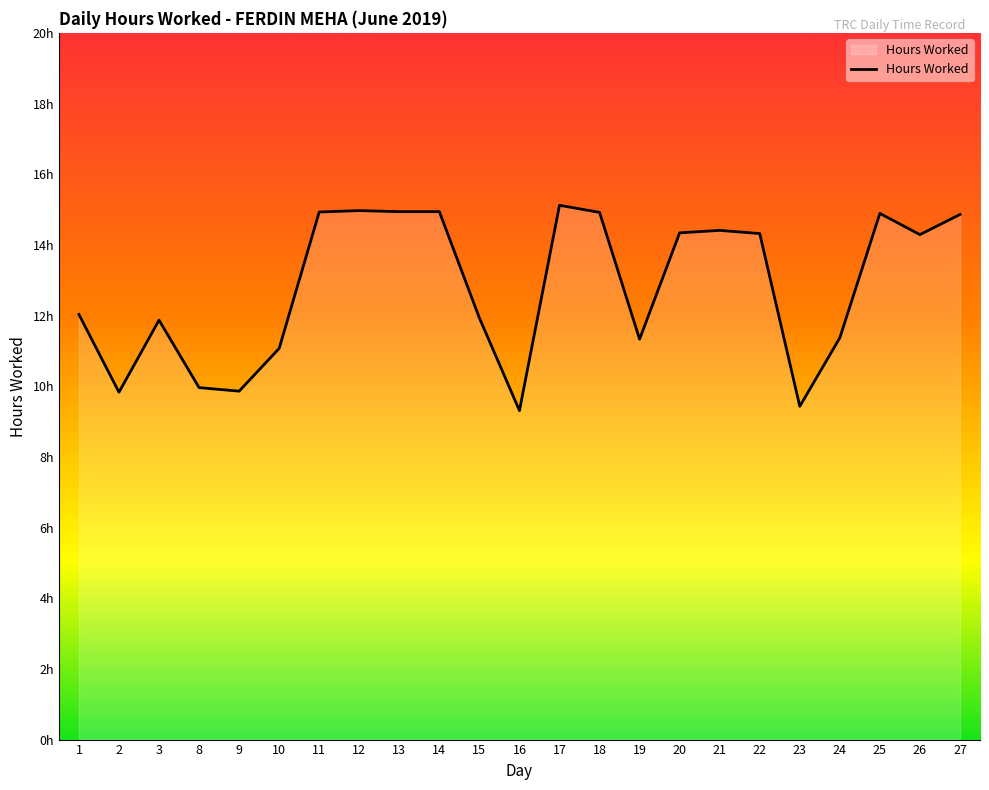

Reading left to right, what are all the values shown in this chart?

1=12.0	2=9.8	3=11.9	8=10.0	9=9.9	10=11.1	11=14.9	12=15.0	13=14.9	14=14.9	15=11.9	16=9.3	17=15.1	18=14.9	19=11.3	20=14.3	21=14.4	22=14.3	23=9.4	24=11.4	25=14.9	26=14.3	27=14.9